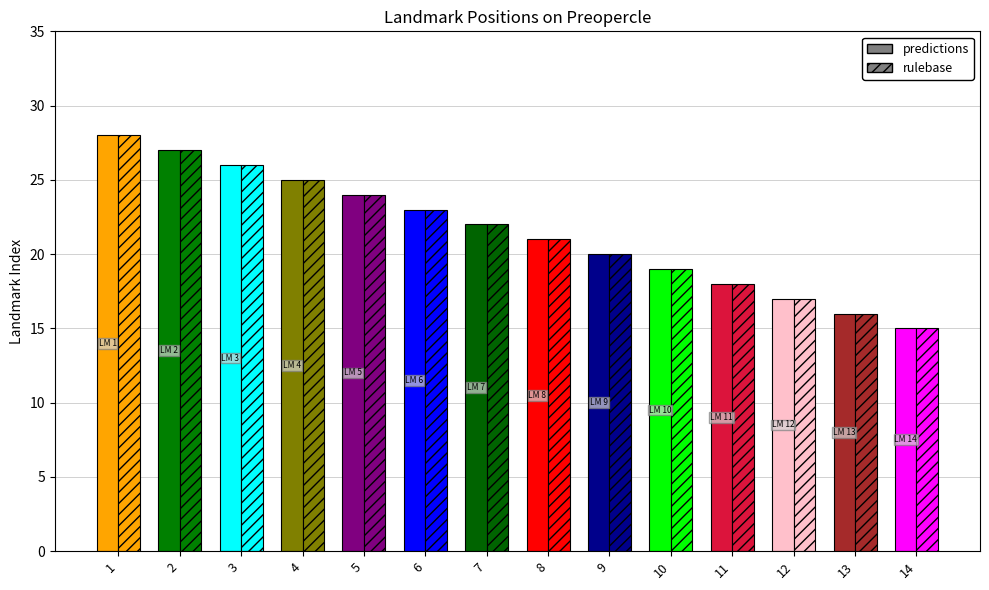

Is the value of rulebase at 8 greater than the value of predictions at 11?

Yes